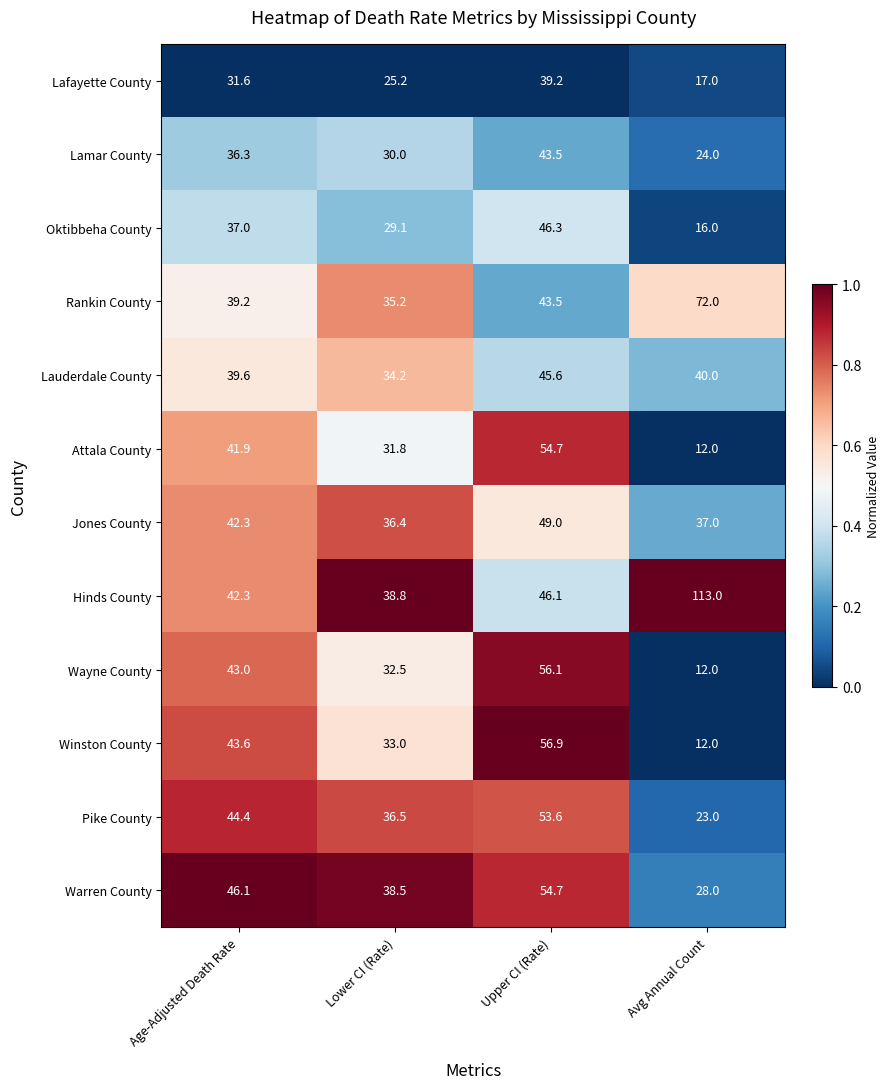

What is the approximate value of Hinds County at Upper CI (Rate)?

46.1